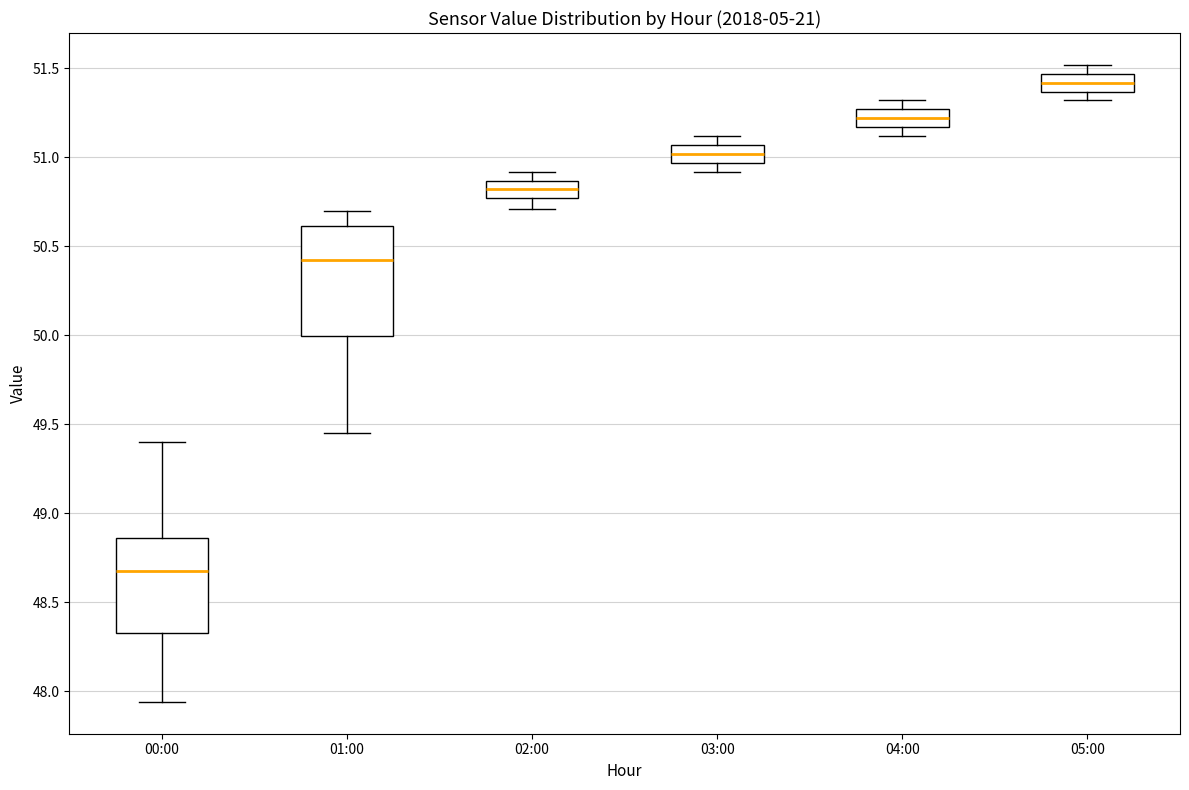

Which box is the tallest, from its lower edge to its upper edge?

01:00